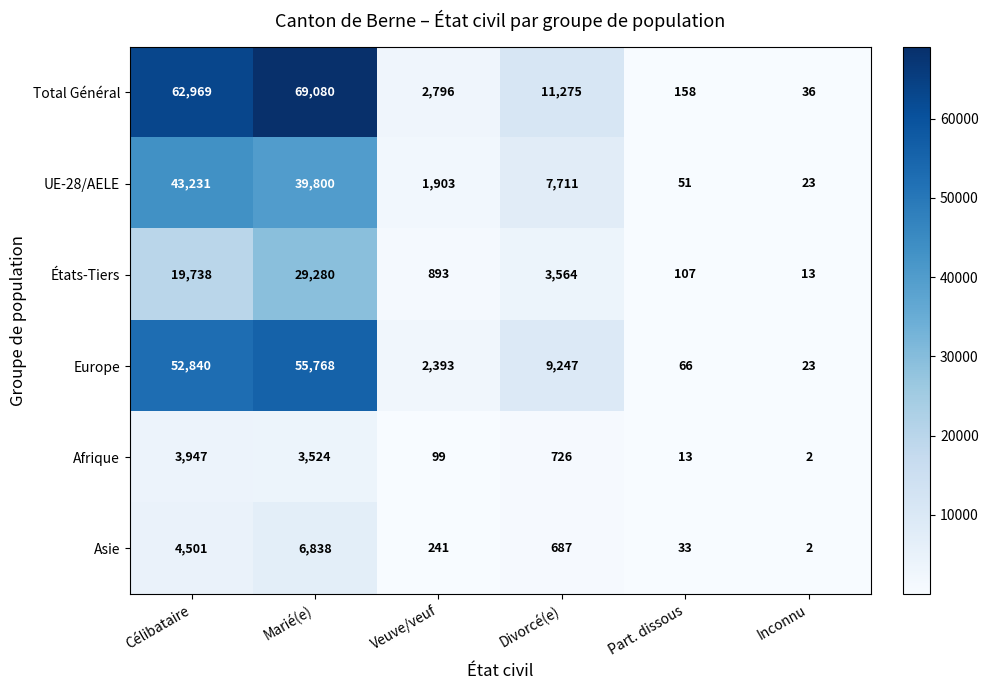

What is the total value across all series at Marié(e)?

204290